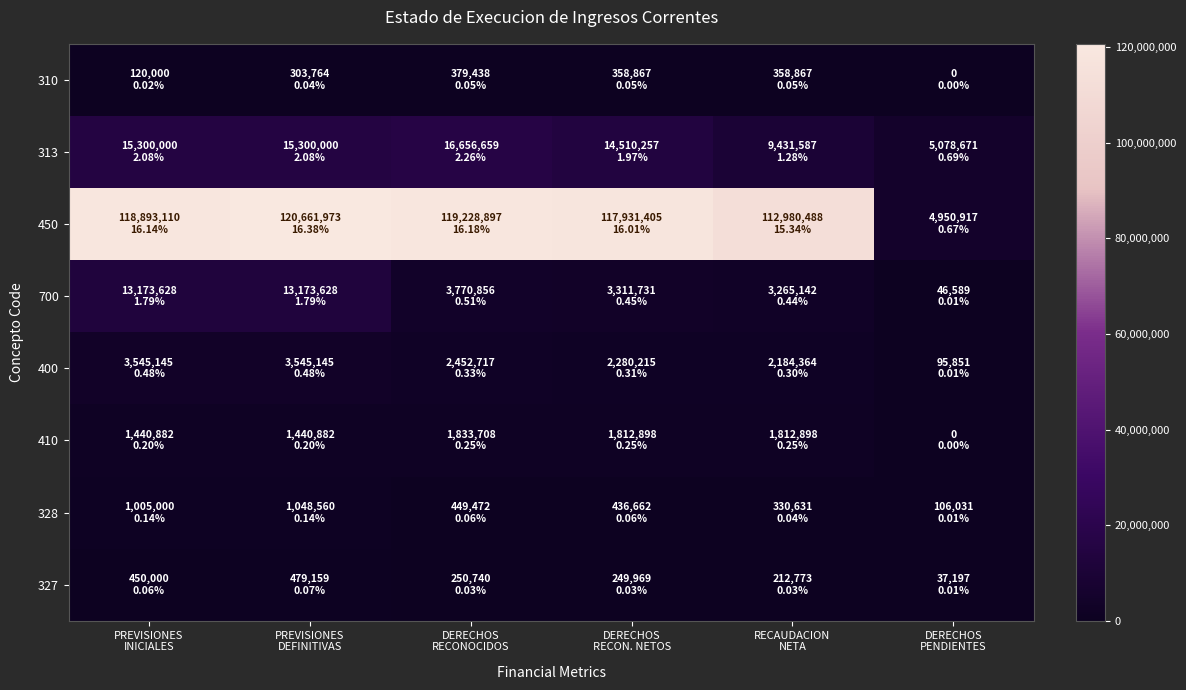

What is the difference between the highest and lowest values at DERECHOS
RECON. NETOS?

117681435.6